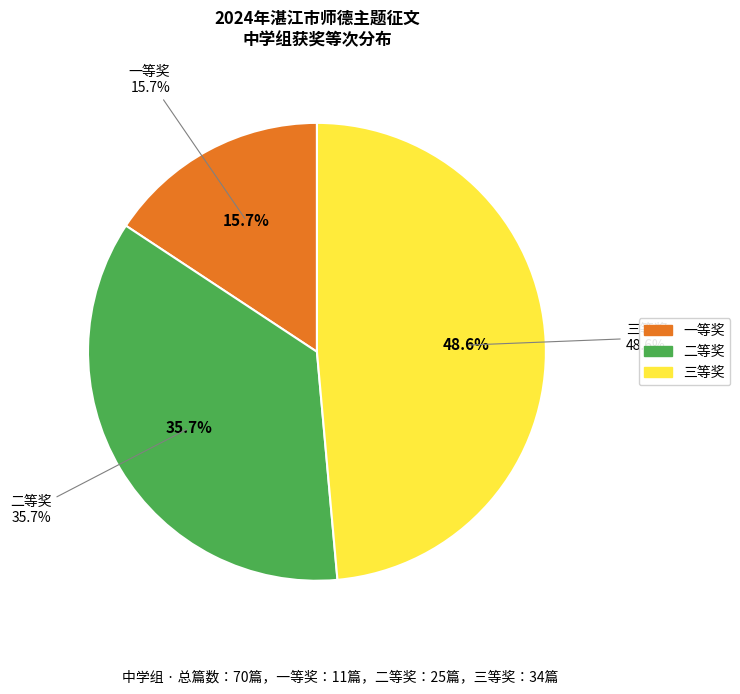

Approximately how many times larger is the value at 一等奖 compared to 三等奖?

0.3